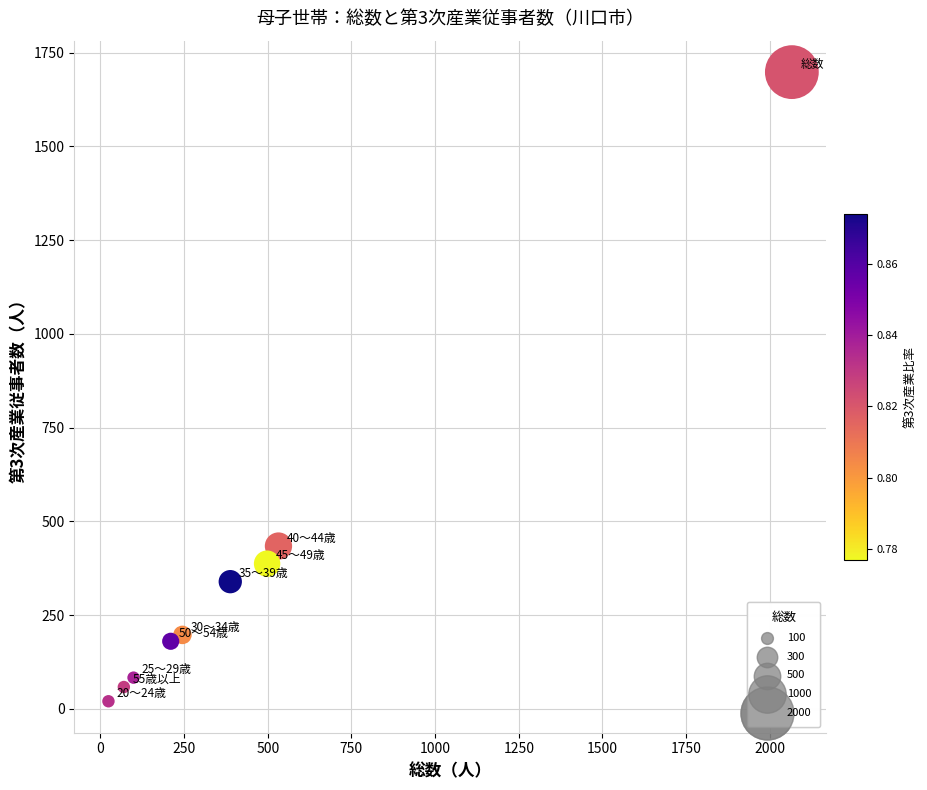

What is the average Y value?

377